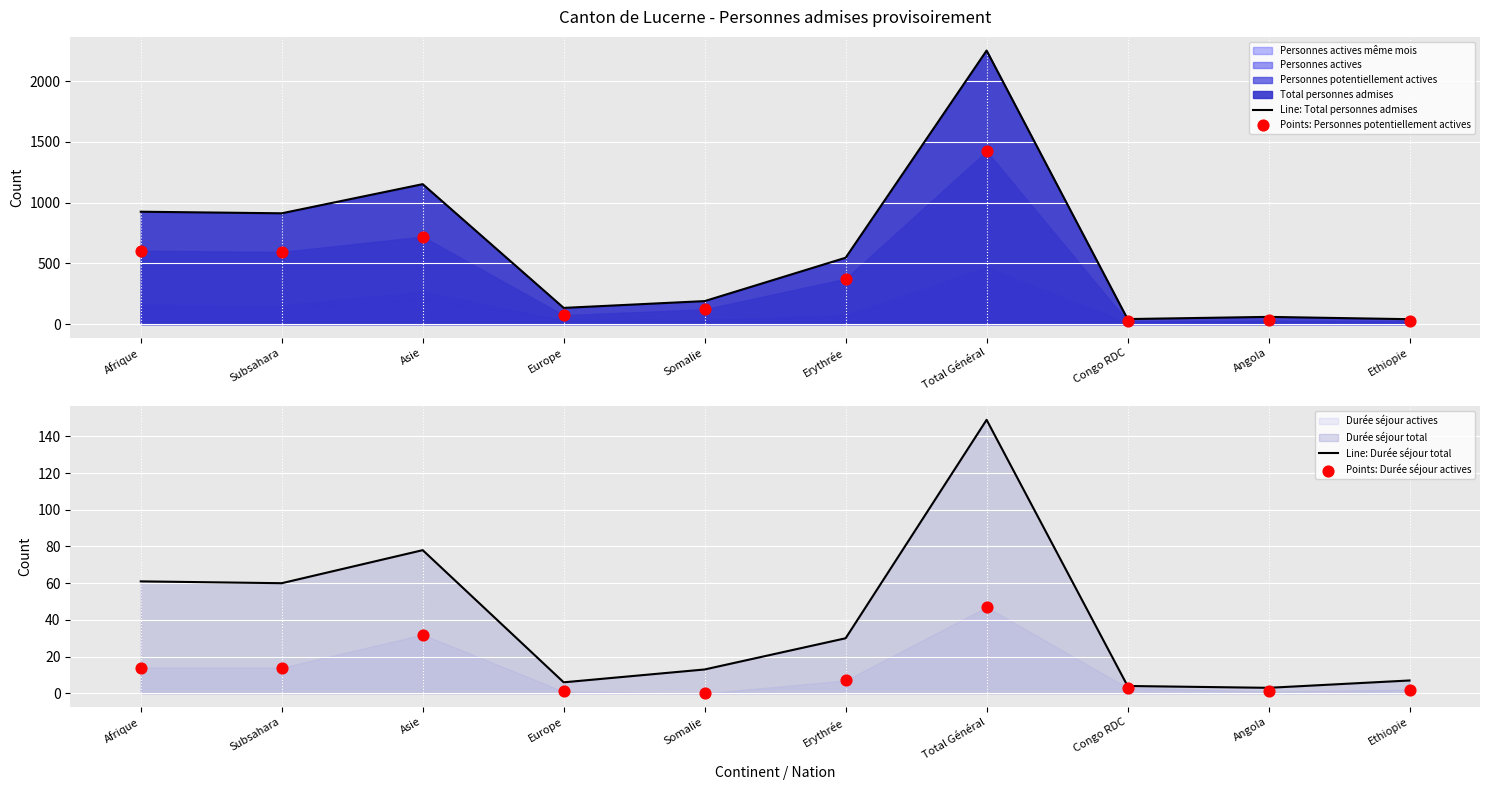

Which series has the widest spread of Y values?

Line: Total personnes admises